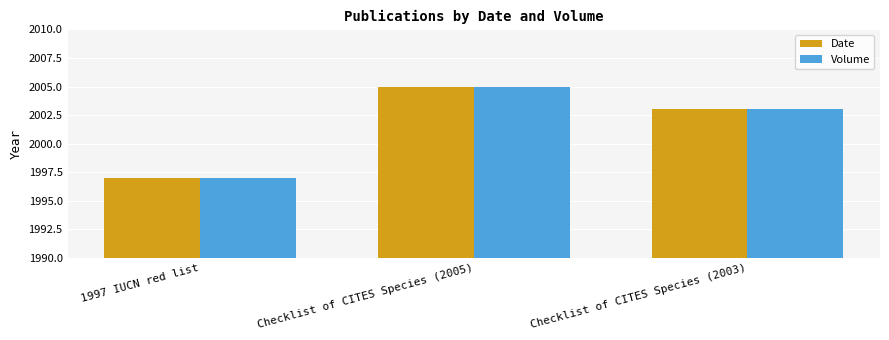

How many groups of bars are there?

3